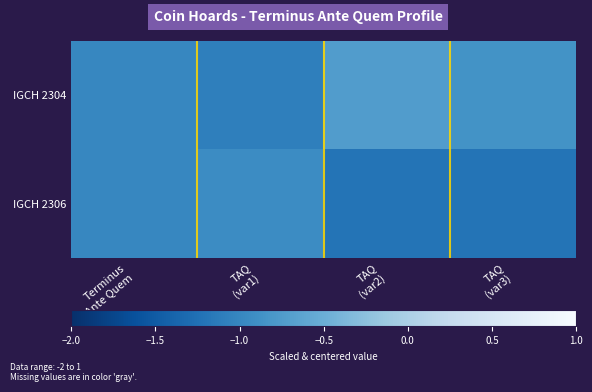

Reading left to right, what are all the values shown in this chart?

IGCH 2304: Terminus
Ante Quem=-1.0	TAQ
(var1)=-1.1	TAQ
(var2)=-0.7	TAQ
(var3)=-0.9
IGCH 2306: Terminus
Ante Quem=-1.0	TAQ
(var1)=-0.9	TAQ
(var2)=-1.2	TAQ
(var3)=-1.2